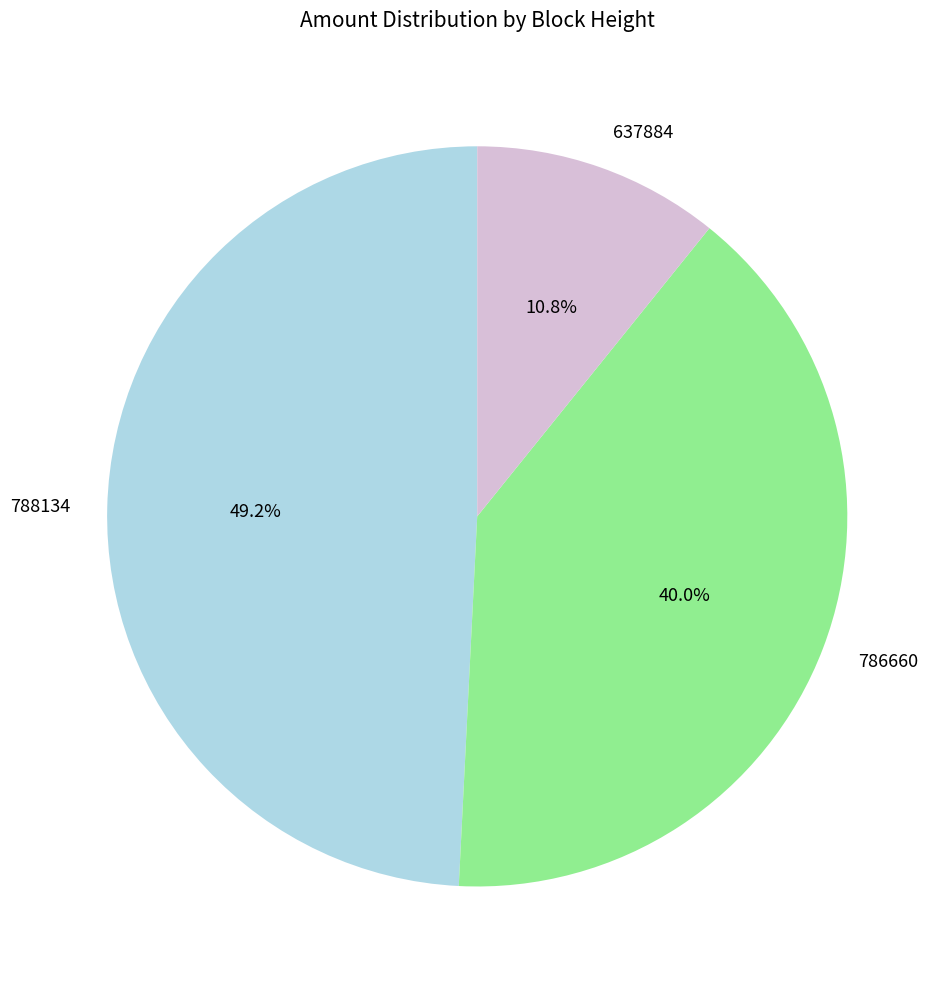

To the nearest percent, what is the difference between the largest and smallest slice percentages?

38%